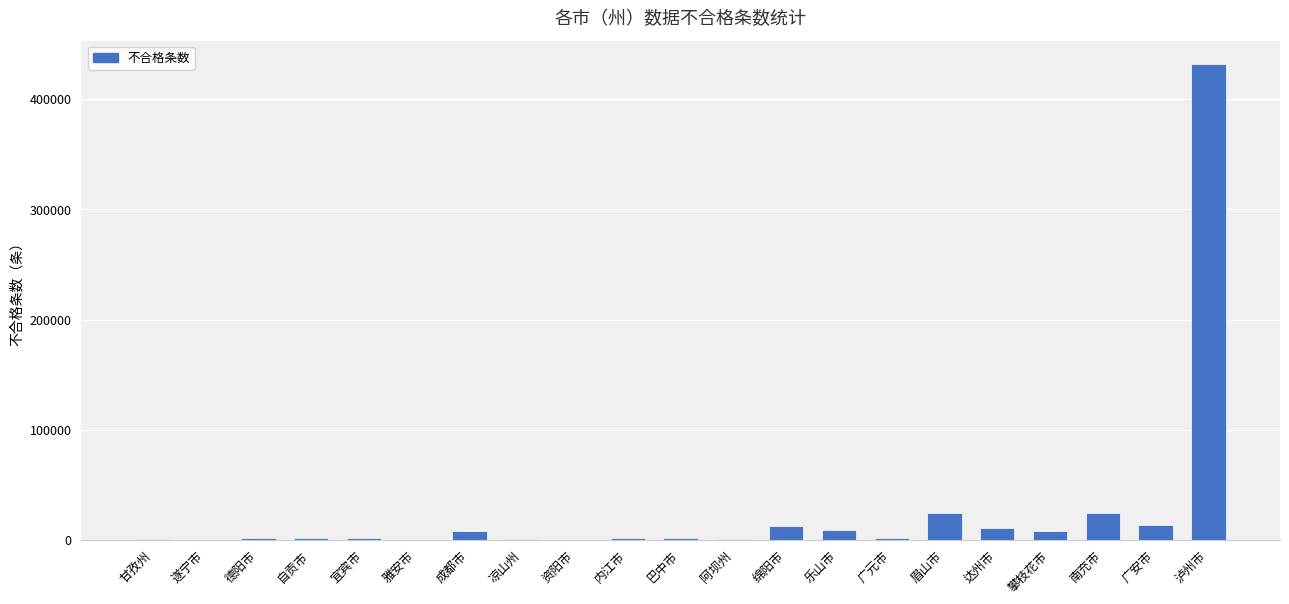

How many categories are shown in the chart?

21